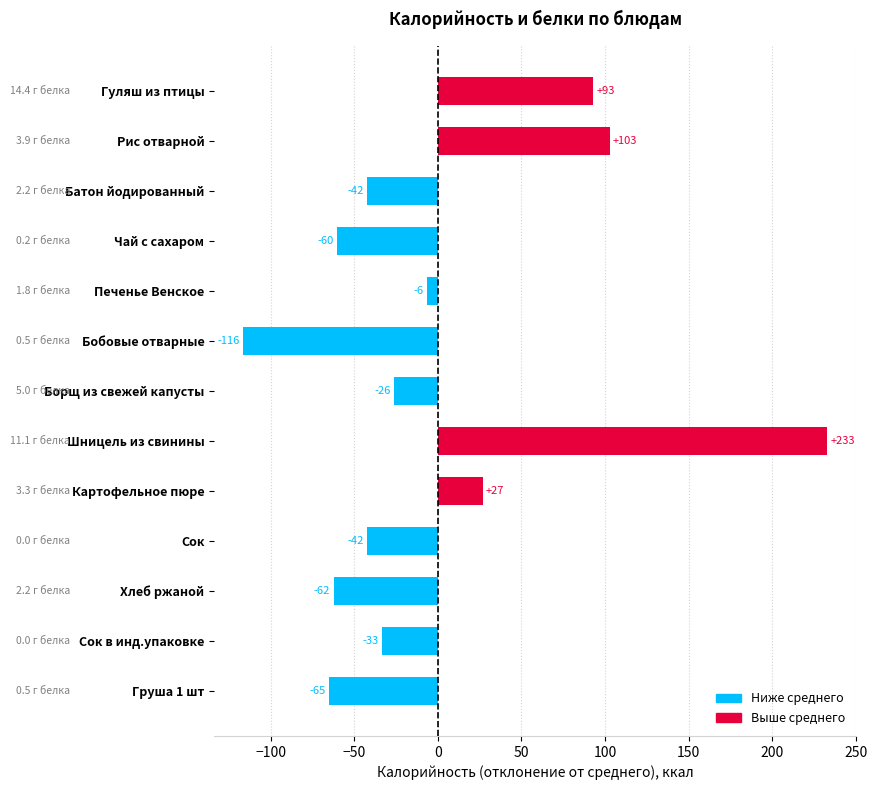

What is the smallest value displayed?

-116.3